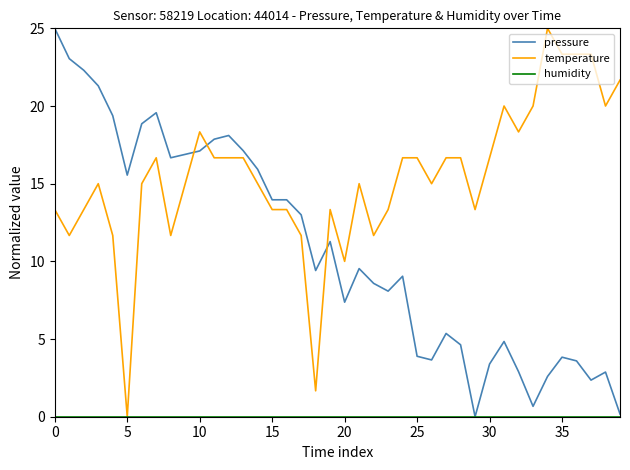

After their last crossing, which series has the higher values: pressure or temperature?

temperature